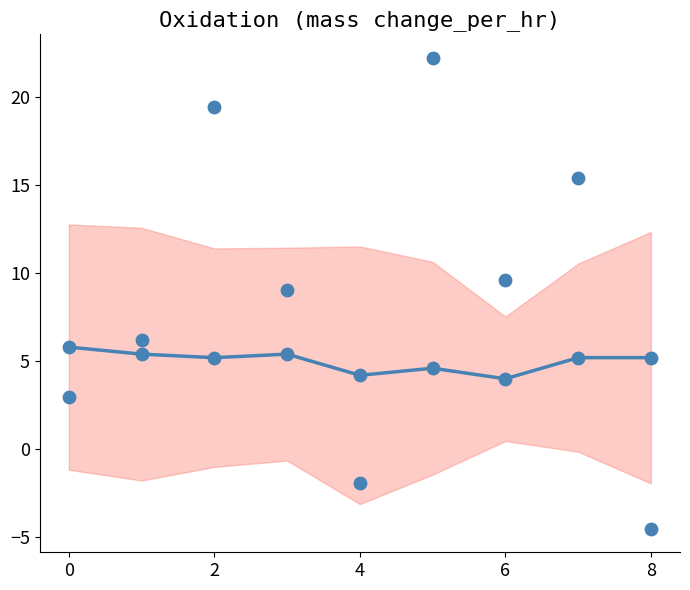

Is the value of col_9 at 2 greater than the value of mean at 6?

Yes